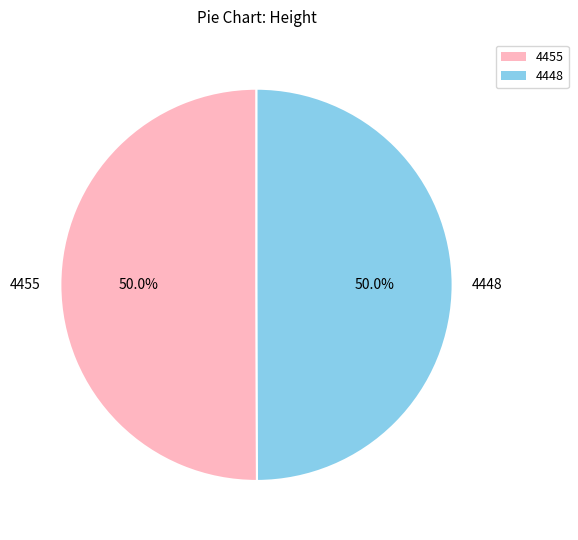

Is it true that 4448 is 35% of the pie?

False